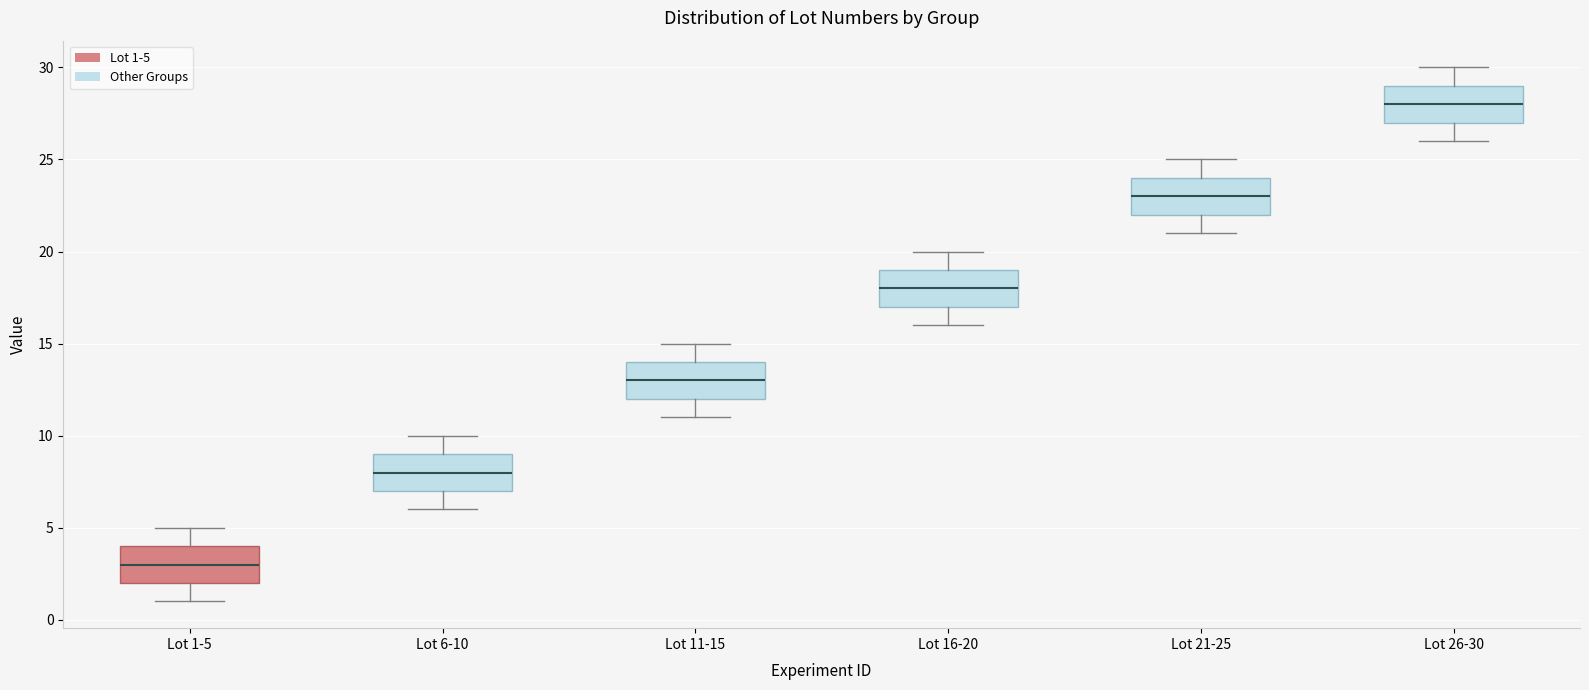

Which box has the highest median line?

Lot 26-30